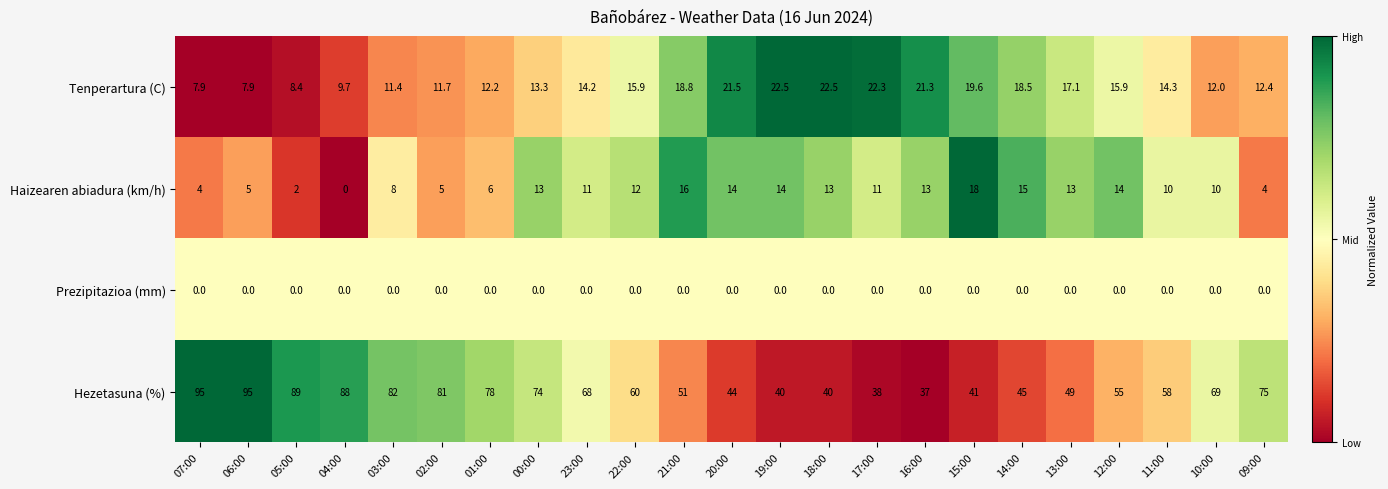

What is the maximum value shown in the chart?

95.0